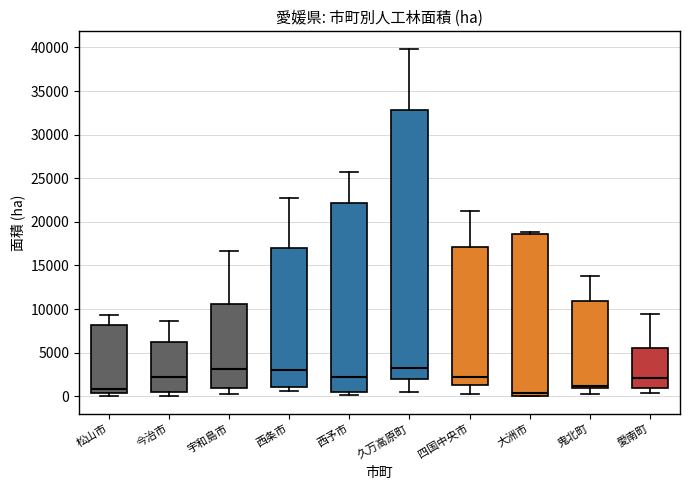

Reading left to right, transcribe this box plot: for each box, give where its median line is, the range the box spans, and where its two whiskers end, as read against the y-axis. The values are not printed on the chart, so give them approximately, as read against the axis.

松山市: median 1000, box 500 to 8000, whiskers 0 to 9500
今治市: median 2000, box 500 to 6500, whiskers 0 to 8500
宇和島市: median 3000, box 1000 to 10500, whiskers 500 to 16500
西条市: median 3000, box 1000 to 17000, whiskers 500 to 22500
西予市: median 2000, box 500 to 22000, whiskers 0 to 26000
久万高原町: median 3000, box 2000 to 33000, whiskers 500 to 40000
四国中央市: median 2000, box 1000 to 17000, whiskers 500 to 21500
大洲市: median 500, box 0 to 18500, whiskers 0 to 19000
鬼北町: median 1000 (just above the box's lower edge), box 1000 to 11000, whiskers 500 to 14000
愛南町: median 2000, box 1000 to 5500, whiskers 500 to 9500